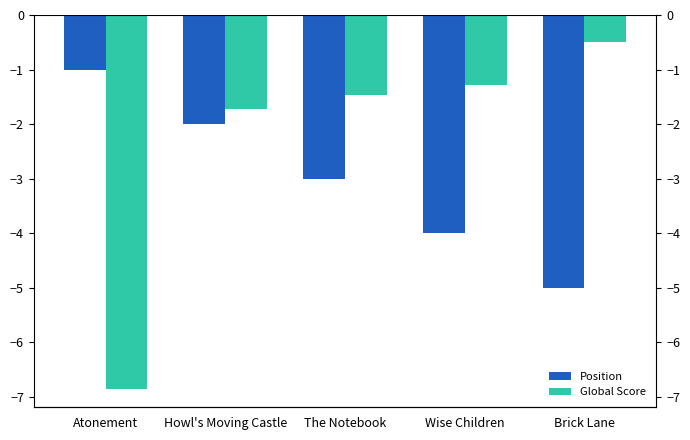

Is it true that Position equals -2.0 at Howl's Moving Castle?

True